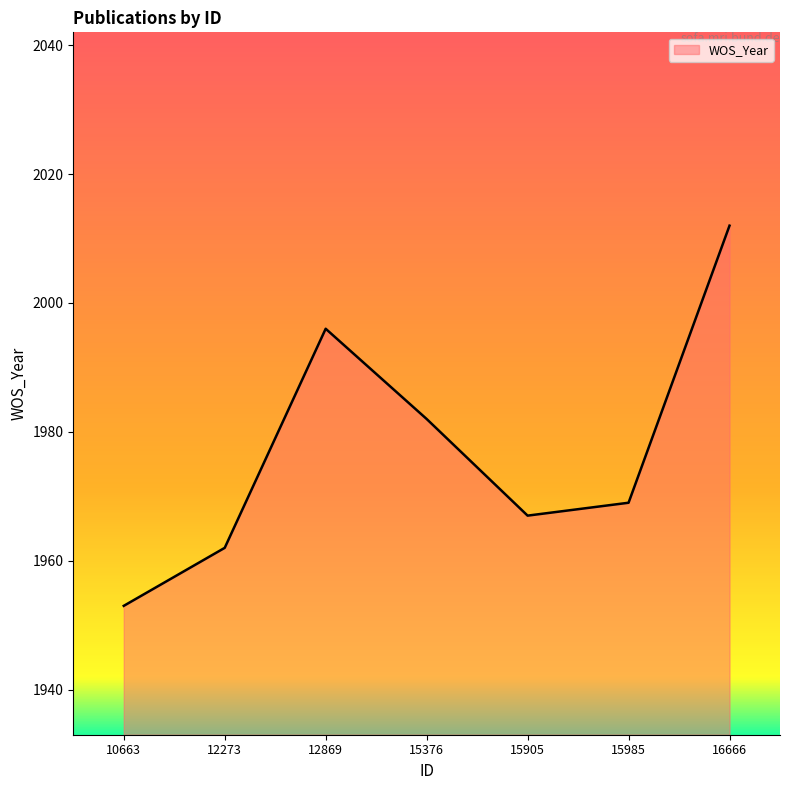

What is the minimum value shown in the chart?

1953